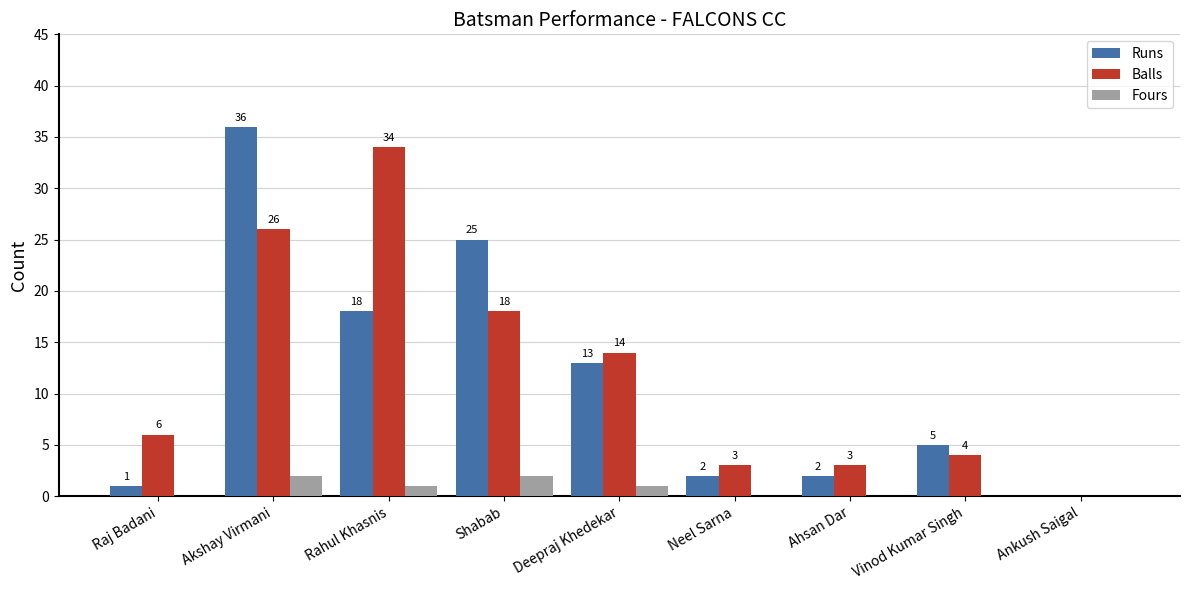

How many categories are shown in the chart?

9